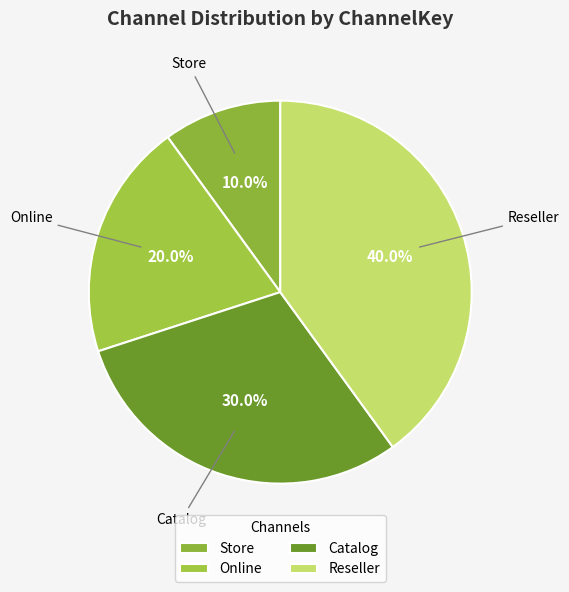

Which category has the biggest portion of the pie?

Reseller